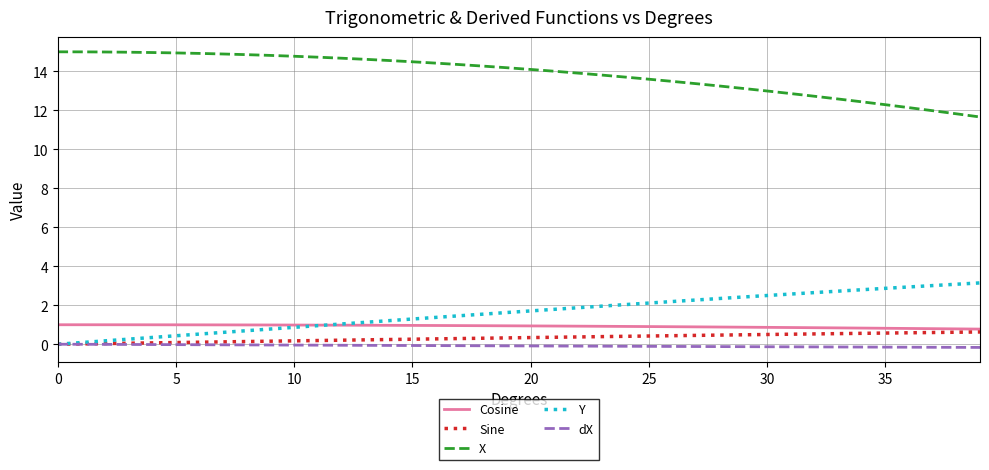

At how many categories does at least one series exceed 3?

40